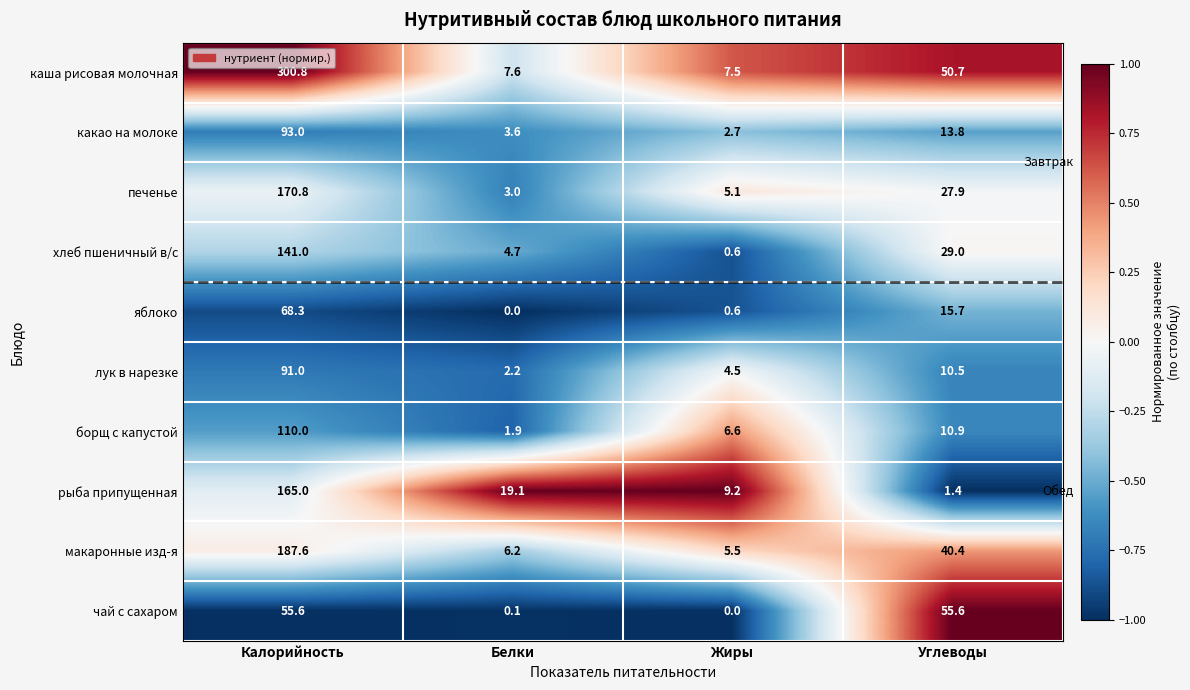

Which category has the highest value in the борщ с капустой series?

Калорийность